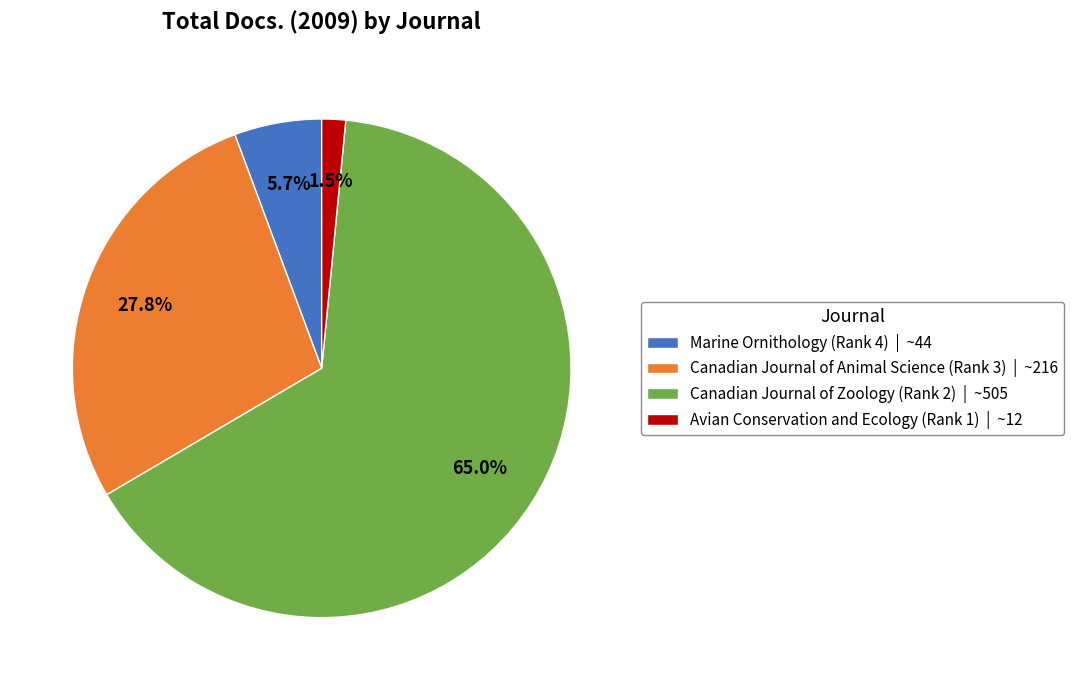

Approximately how many times larger is the value at Canadian Journal of Animal Science (Rank 3) | ~216 compared to Marine Ornithology (Rank 4) | ~44?

4.9